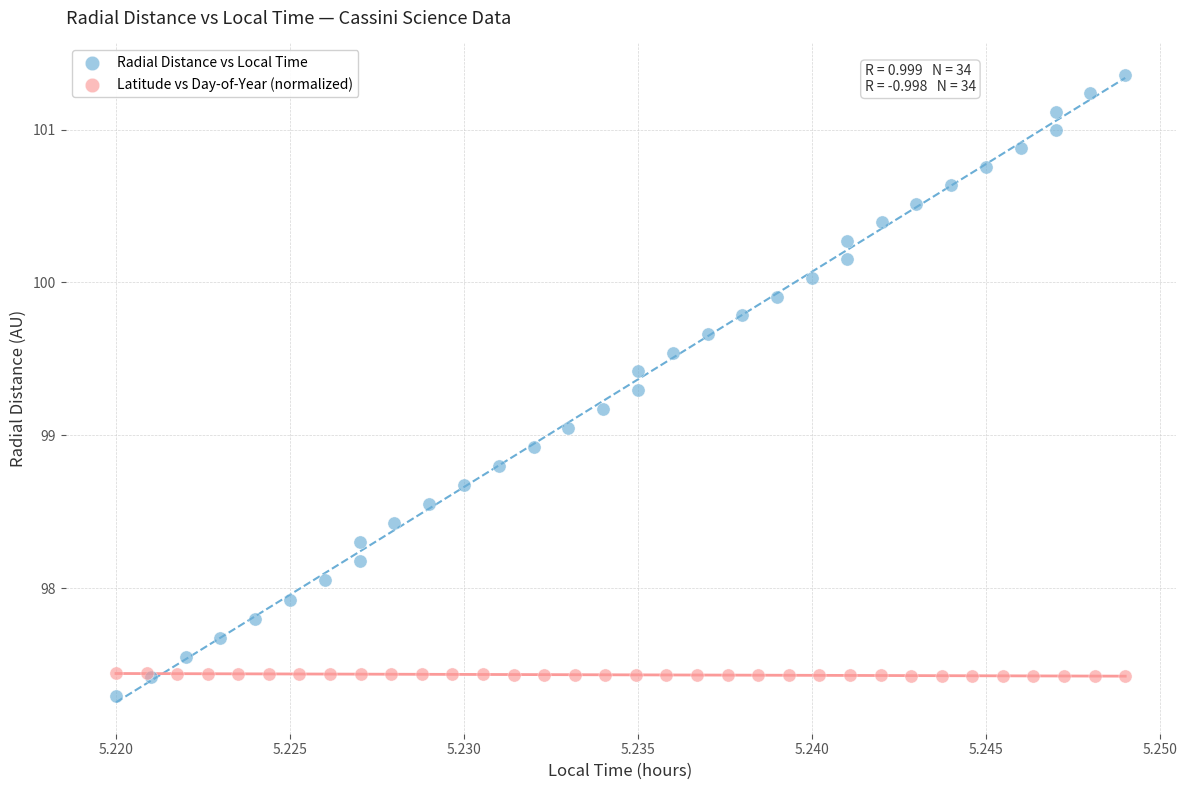

Which series contains the lowest Y value?

Radial Distance vs Local Time